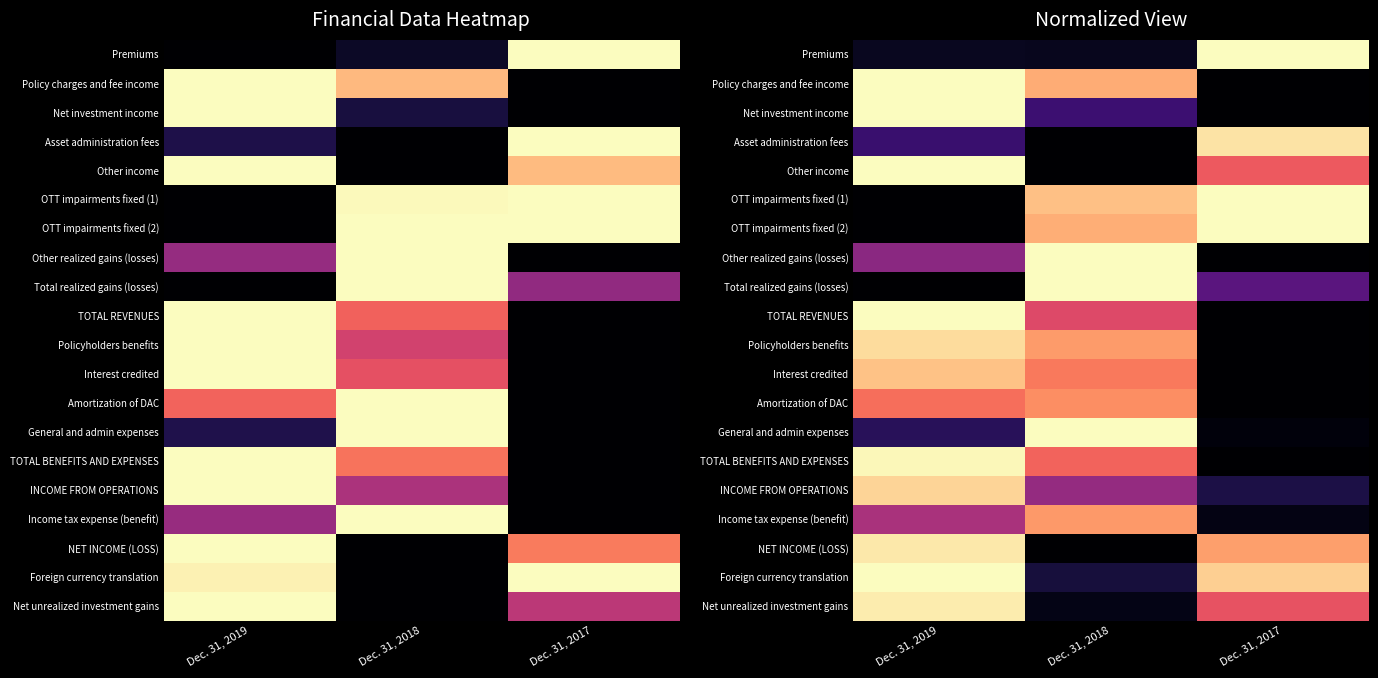

What is the difference between the maximum and second lowest values in the Total realized gains (losses) series?

0.7